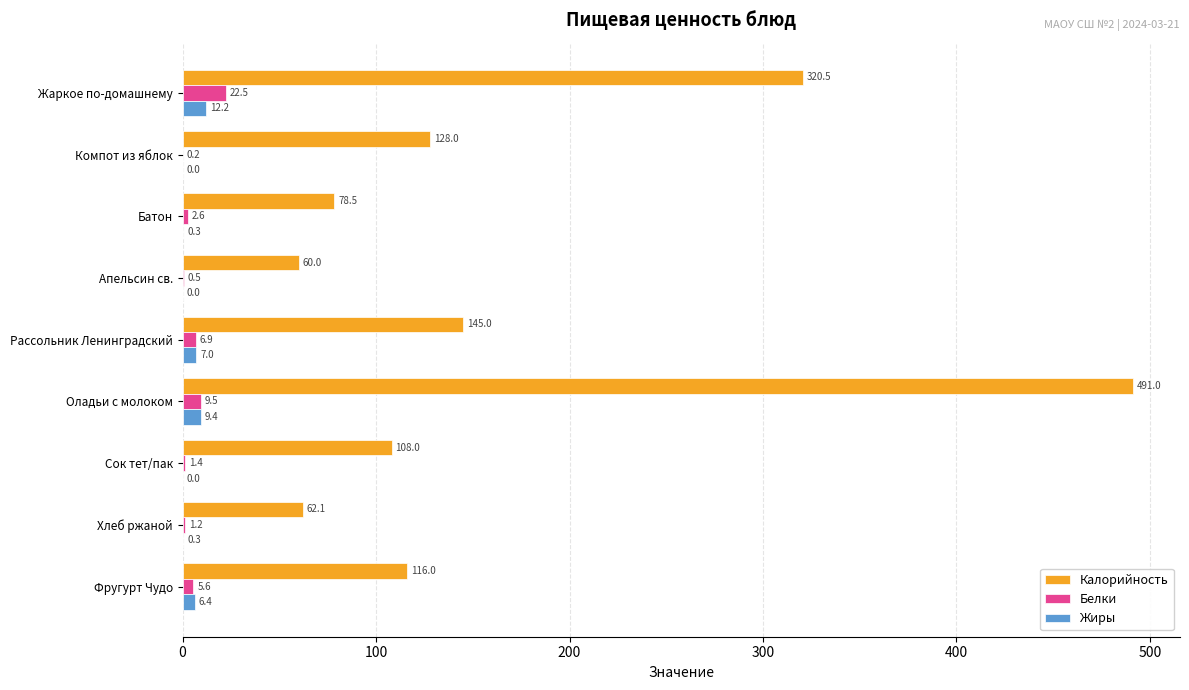

Where is Жиры nearest to the value 6?

Фругурт Чудо